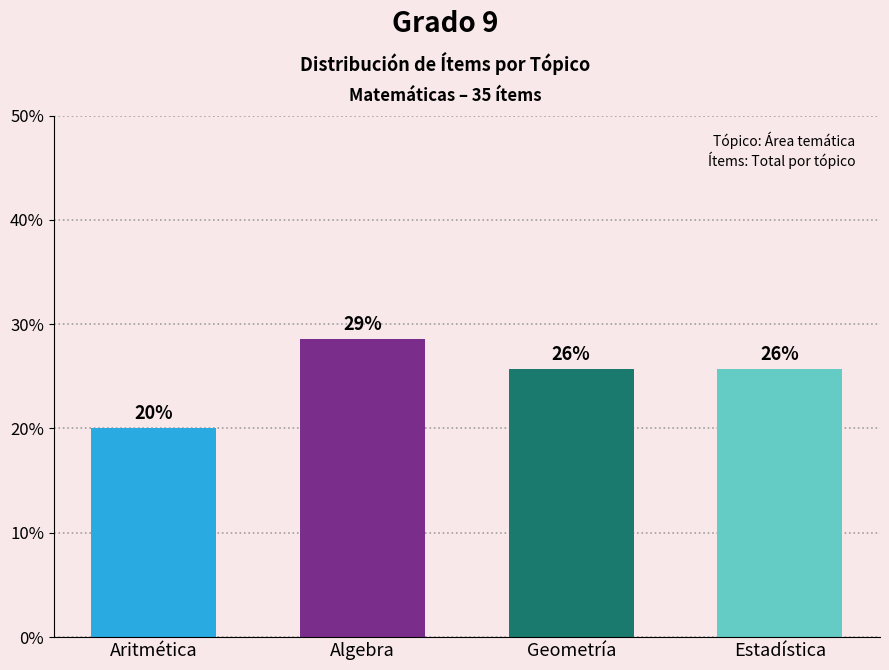

What is the sum of the values at Aritmética and Geometría?

45.7